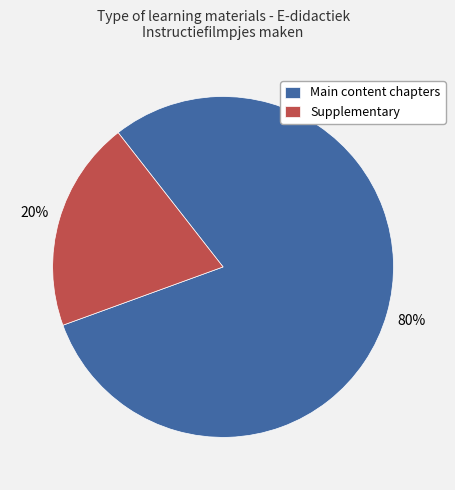

To the nearest percent, what portion does Supplementary represent?

20%